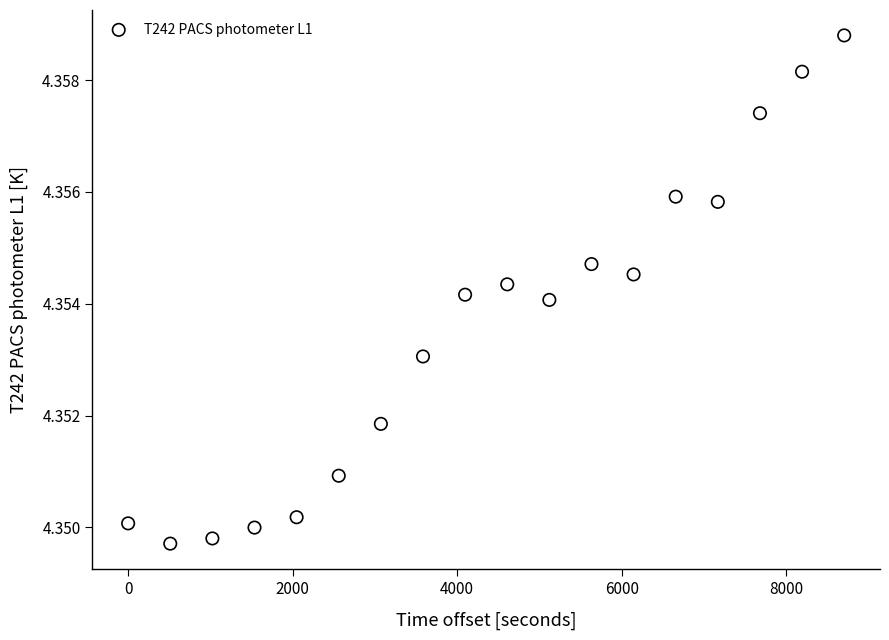

What is the range of X values (max minus min)?

8704.0